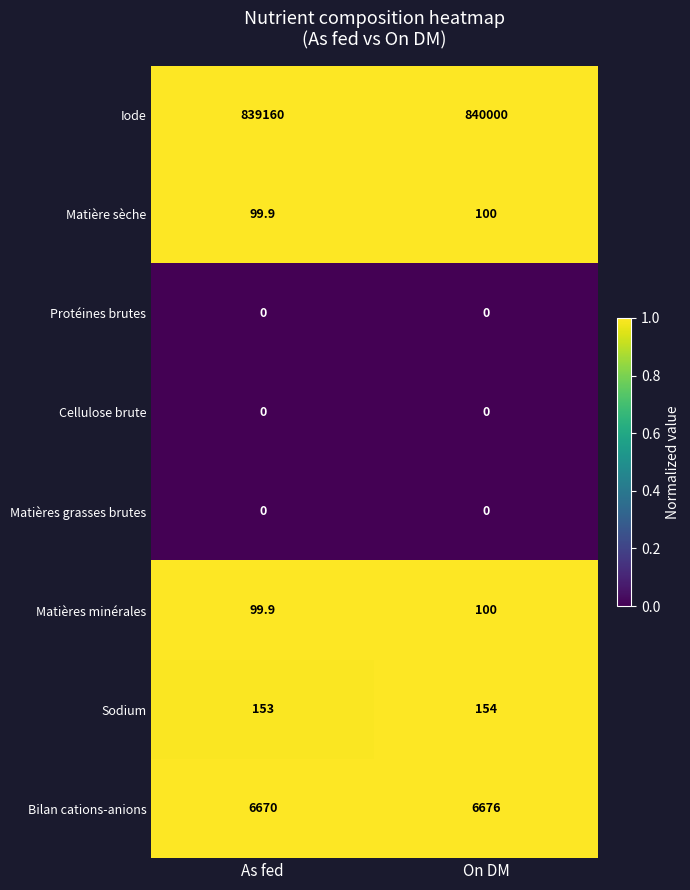

Which category has the highest value in the Matières minérales series?

On DM